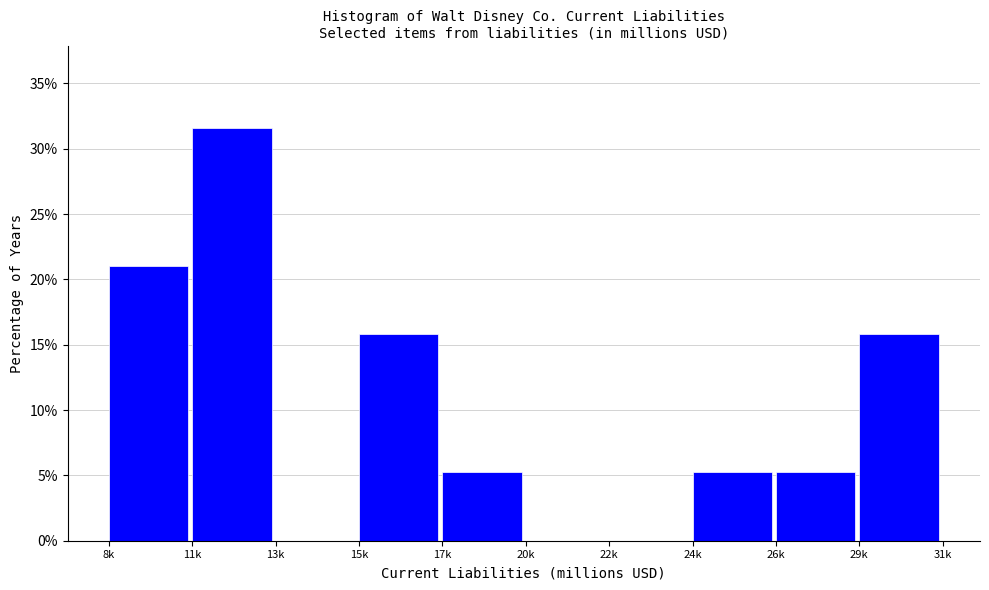

Reading right to left, what are all the values shown in this chart?

29k=15.8	26k=5.3	24k=5.3	22k=0.0	20k=0.0	17k=5.3	15k=15.8	13k=0.0	11k=31.6	8k=21.1